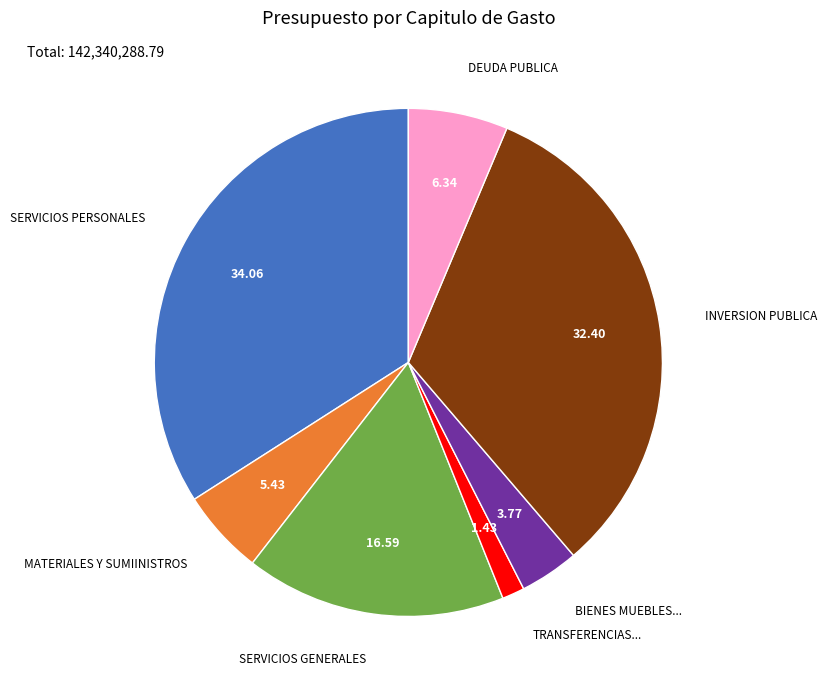

Which category has the smallest portion of the pie?

TRANSFERENCIAS...